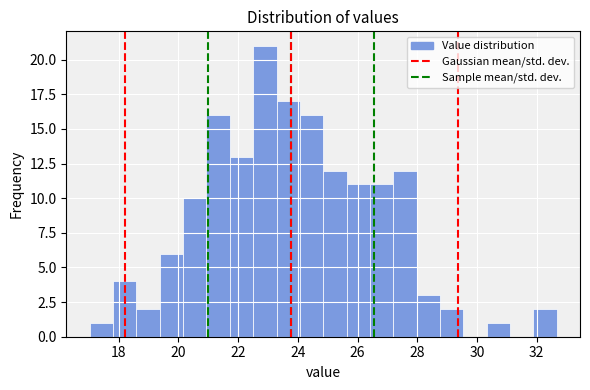

Read against the x-axis, roughly where is the centre of the tallest bar?

22.8